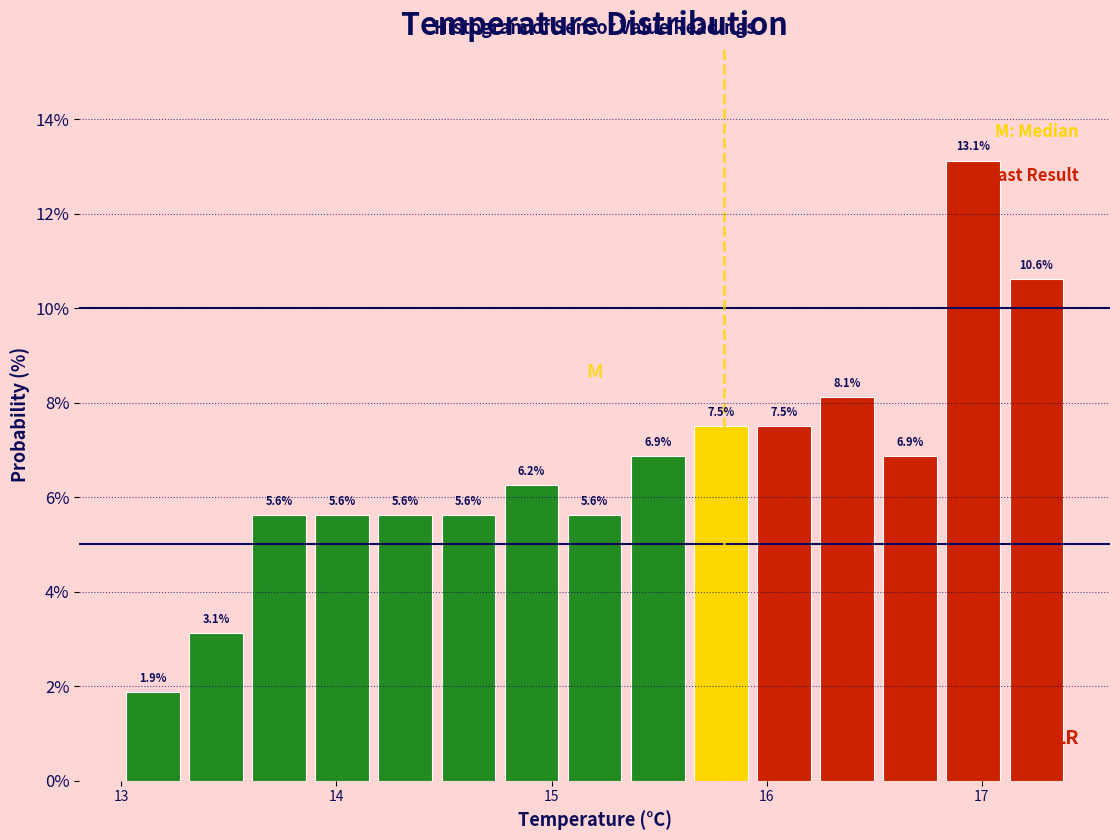

Around what value on the x-axis is the tallest bar? Give the approximate position of its centre, as read against the axis.

17.0